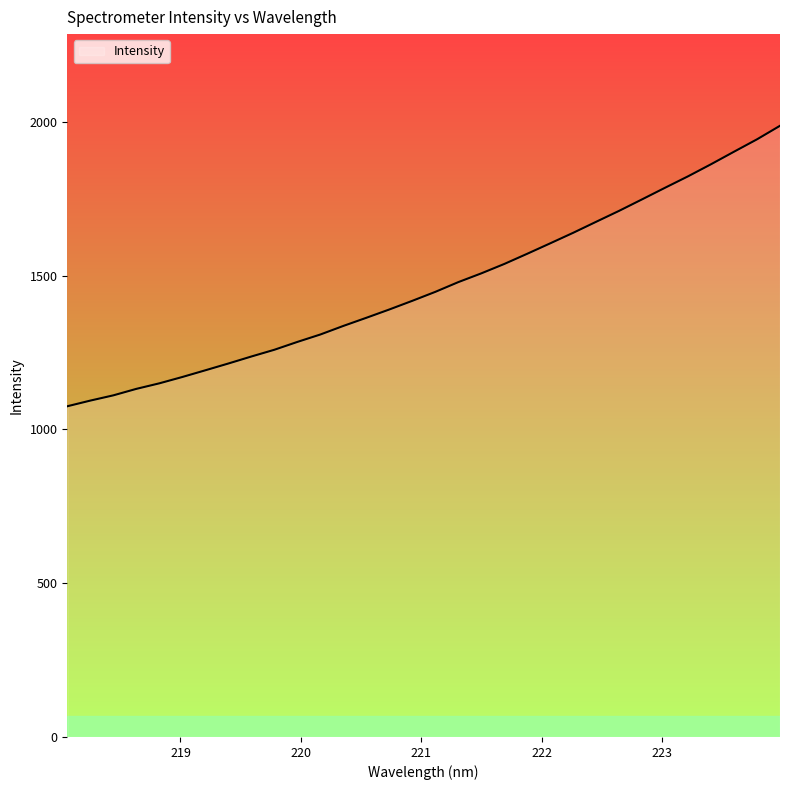

What is the maximum value shown in the chart?

1987.4